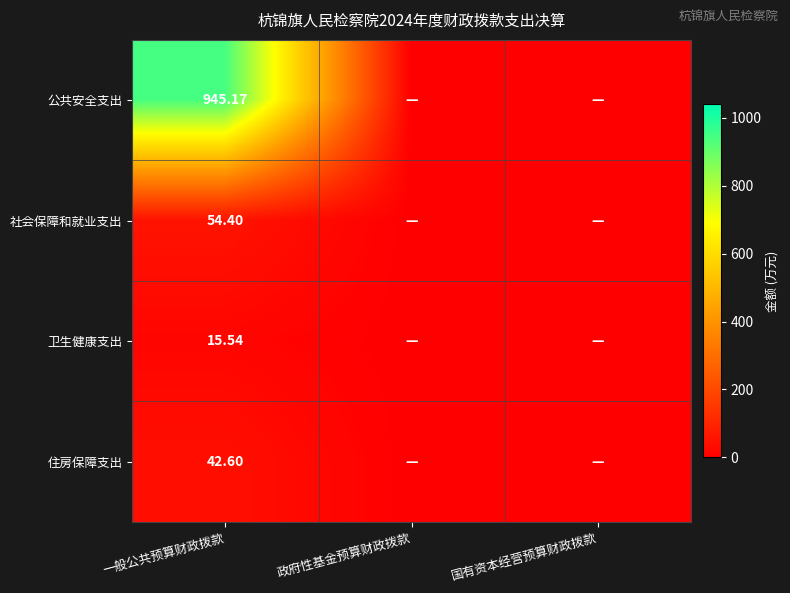

At which category is the sum across all series the highest?

一般公共预算财政拨款